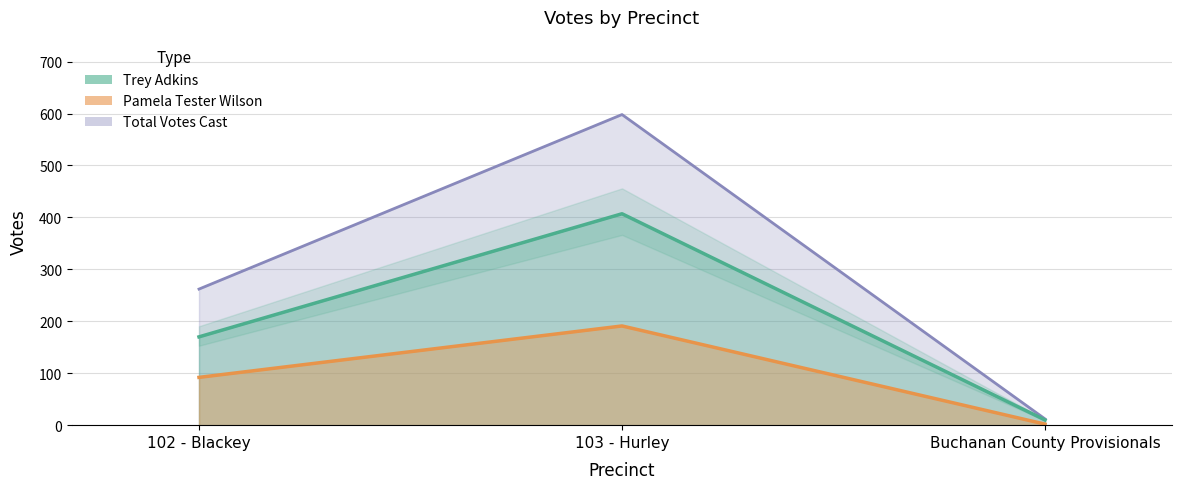

What is the difference between the Pamela Tester Wilson values at Buchanan County Provisionals and 103 - Hurley?

189